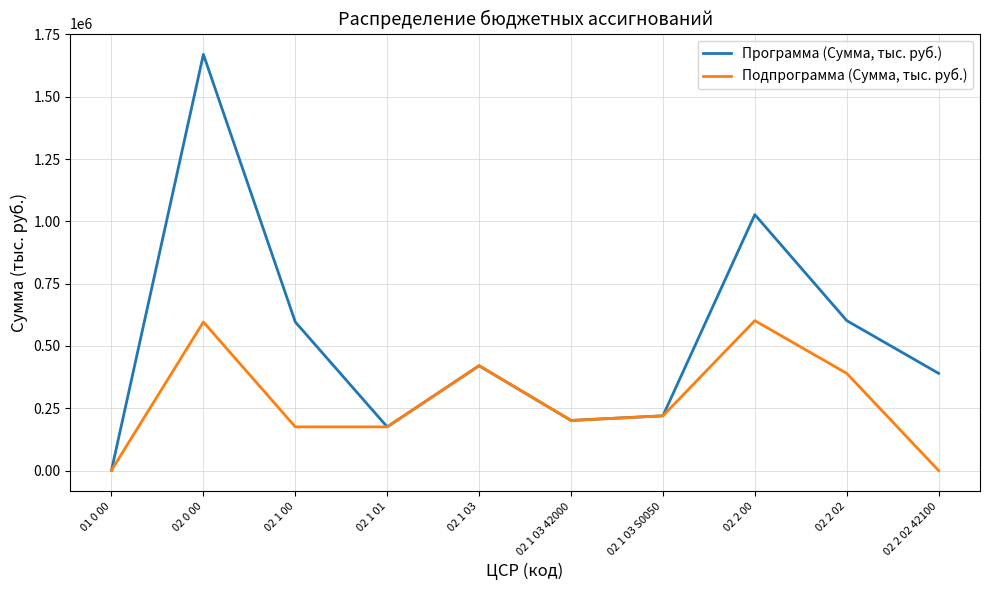

Which series has the largest total across all categories?

Программа (Сумма, тыс. руб.)